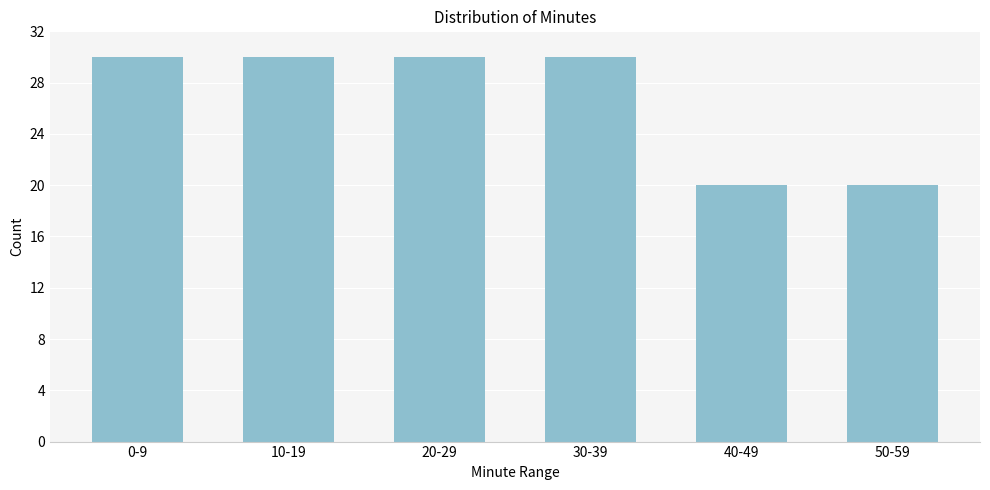

Reading right to left, extract all data points from this chart.

50-59=20	40-49=20	30-39=30	20-29=30	10-19=30	0-9=30